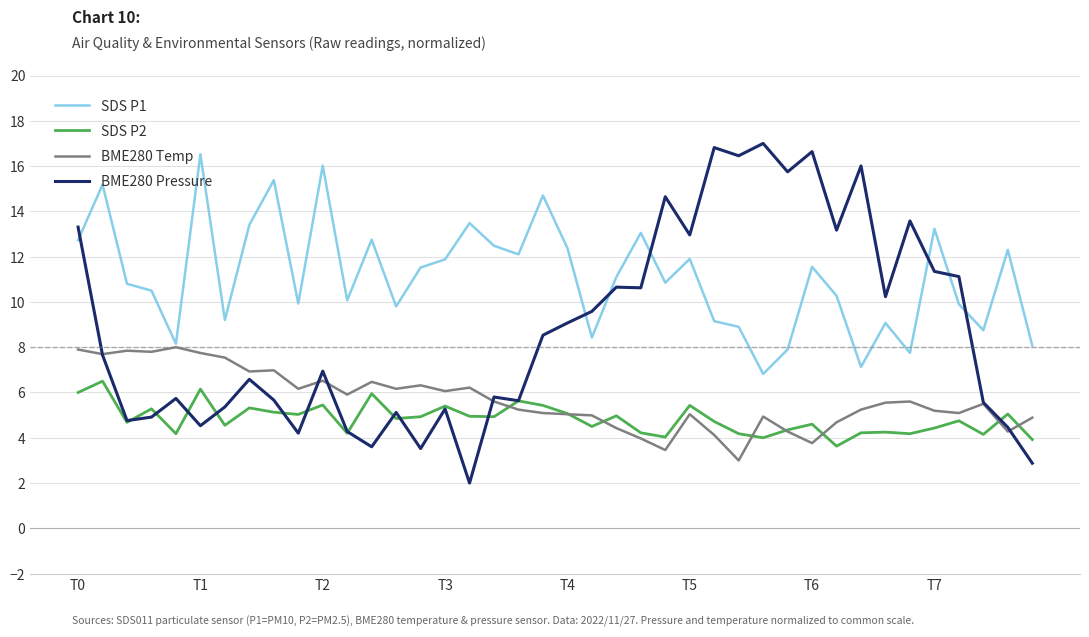

Rank the series by their maximum value, from highest to lowest.

BME280 Pressure, SDS P1, BME280 Temp, SDS P2